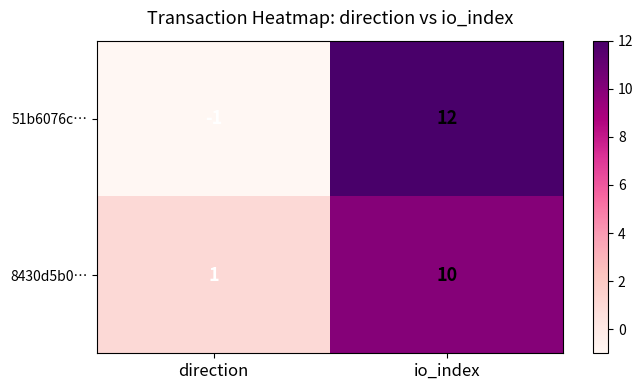

Which category has the lowest value across all series?

direction